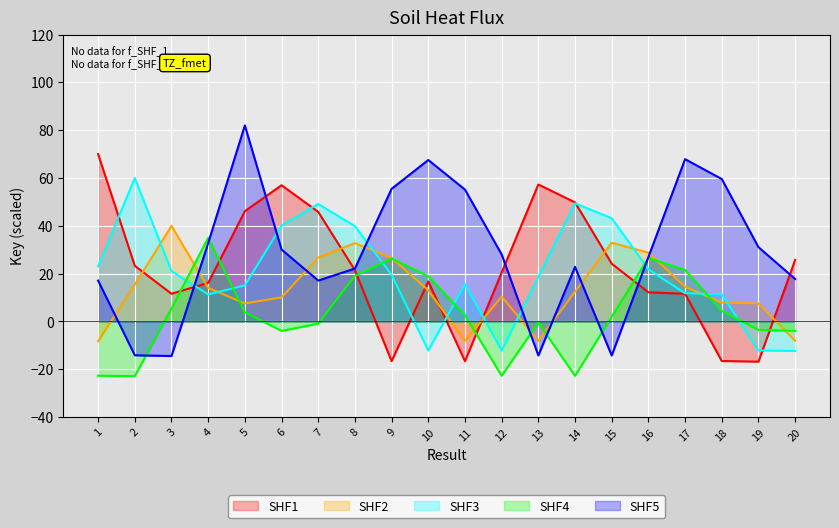

How many lines are shown in the chart?

5